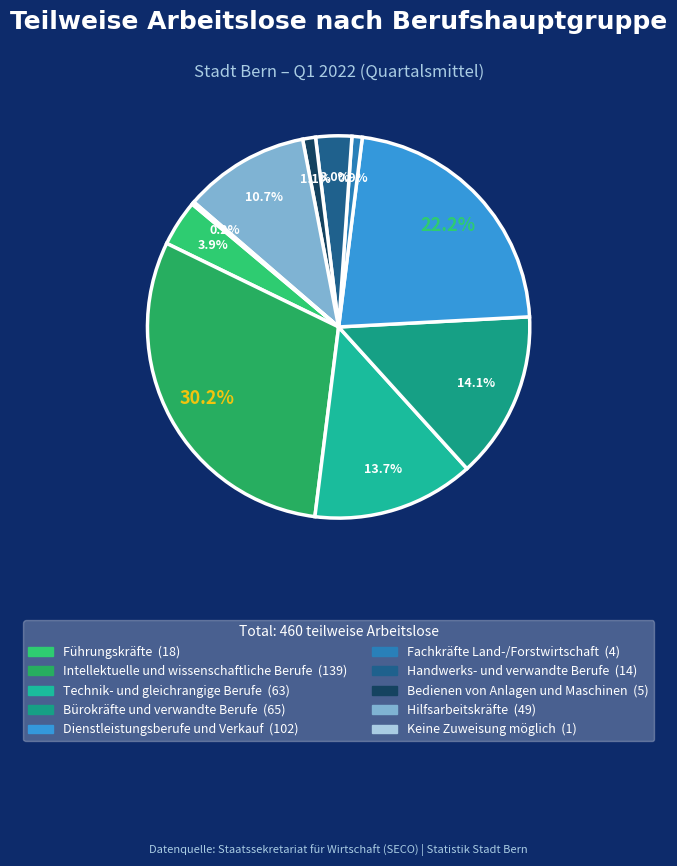

Does any single category account for the majority?

No